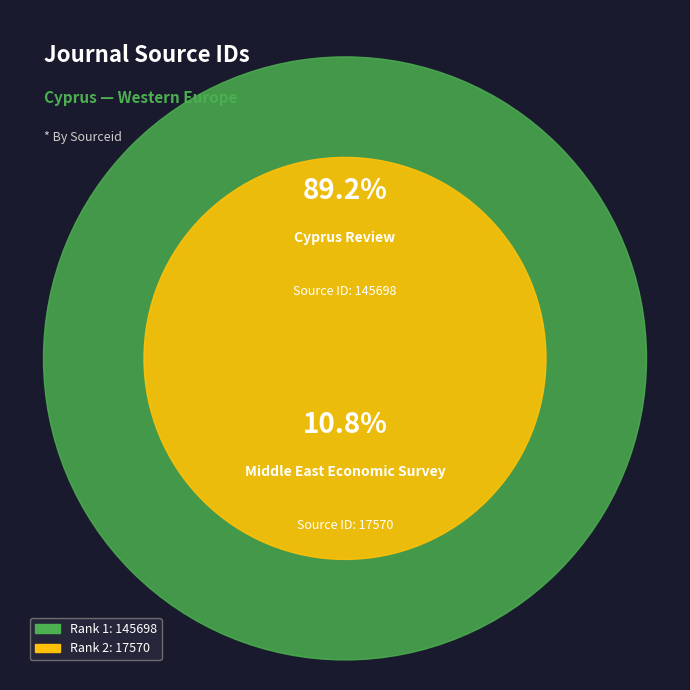

What is the ratio of the value at 1 to the value at 2?

8.3